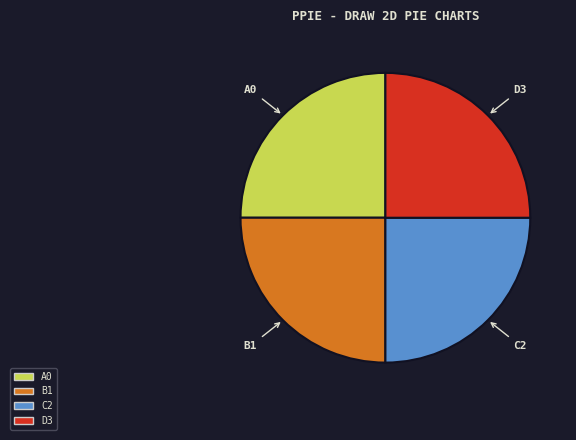

What is the ratio of the value at B1 to the value at A0?

1.0